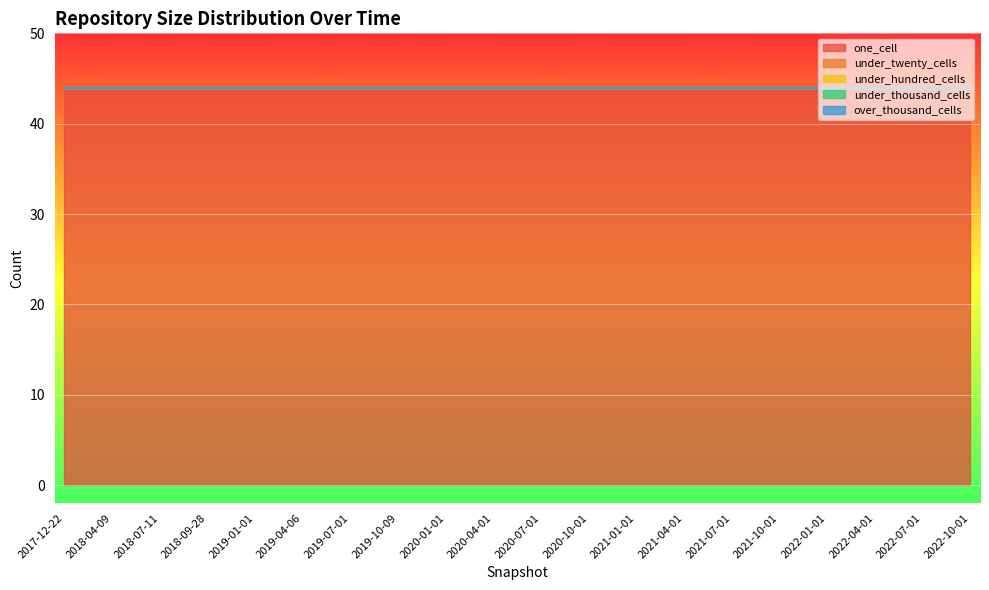

At 2022-07-01, list the series in order from largest to smallest.

one_cell, under_twenty_cells, under_hundred_cells, under_thousand_cells, over_thousand_cells